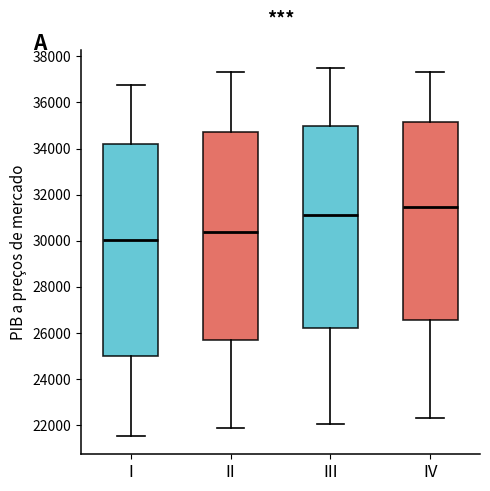

Reading left to right, read every box against the y-axis: the position of its median line, the range the box covers, and the ends of its whiskers. The values are not printed on the chart, so give them approximately, as read against the axis.

I: median 30000, box 25000 to 34200, whiskers 21600 to 36800
II: median 30400, box 25600 to 34800, whiskers 21800 to 37400
III: median 31200, box 26200 to 35000, whiskers 22000 to 37400
IV: median 31400, box 26600 to 35200, whiskers 22400 to 37400